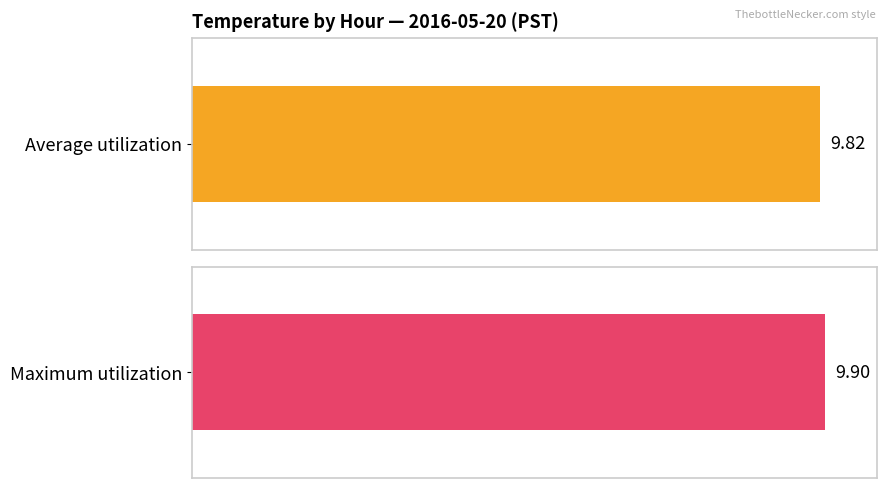

Is the value of Maximum utilization at 5 greater than the value of Average utilization at 9?

No